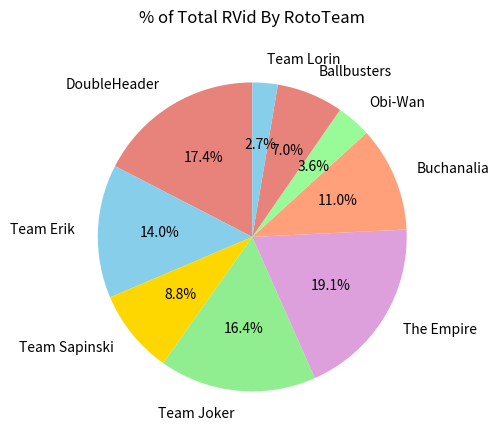

How many segments does this pie chart have?

9